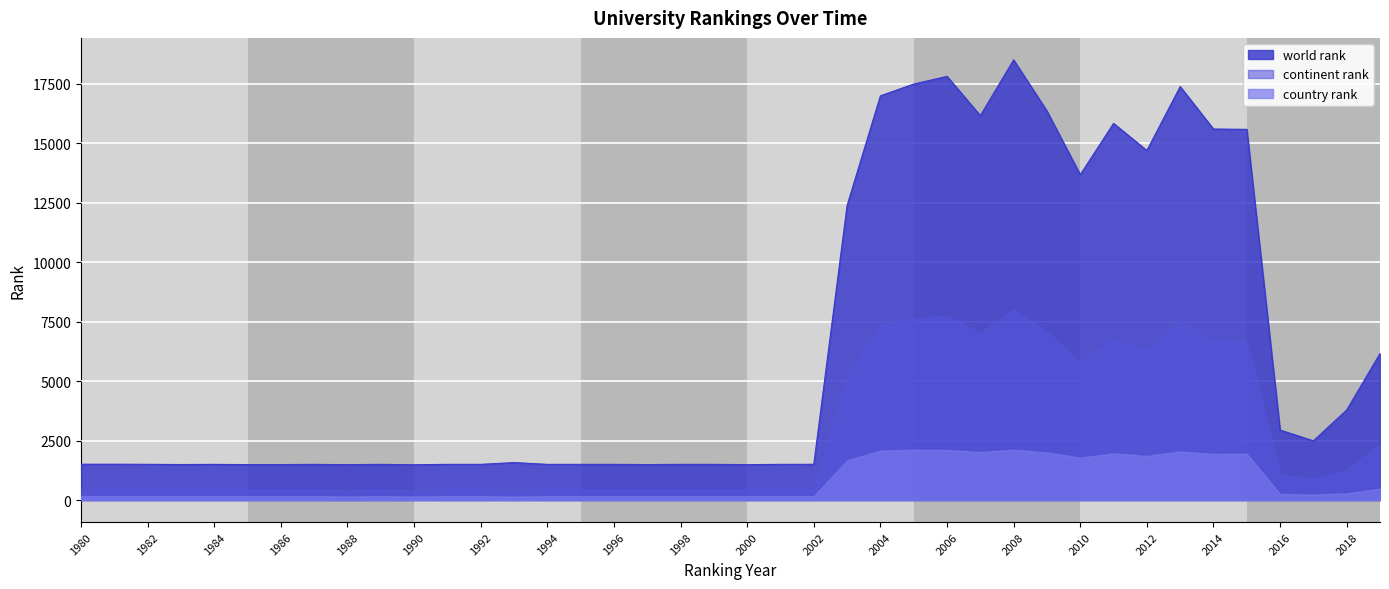

What is the value of the continent rank point at the 31st from the left?

5793.0